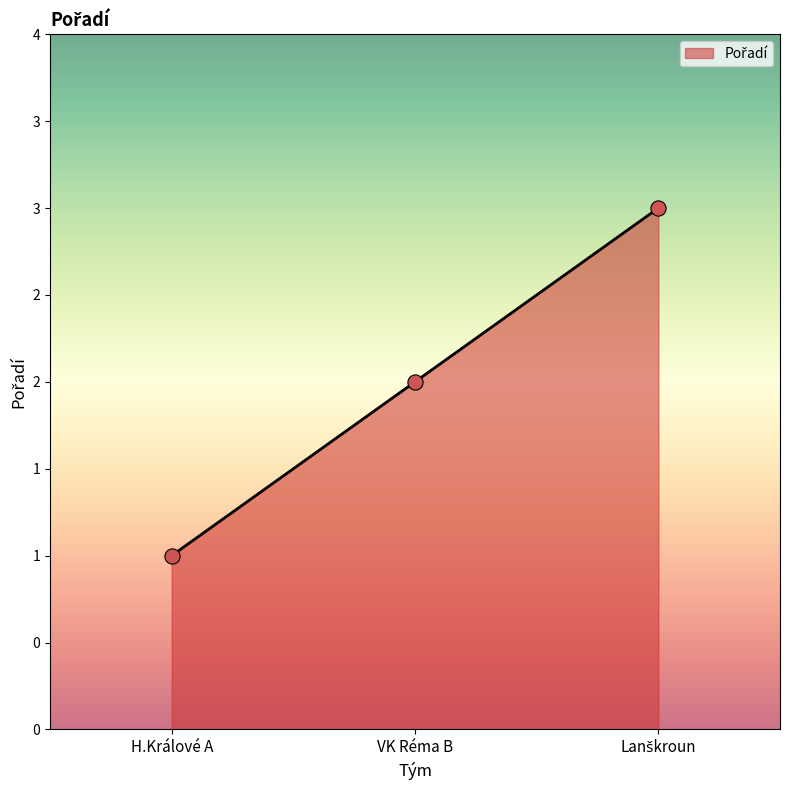

What is the change in value from H.Králové A to VK Réma B?

+1